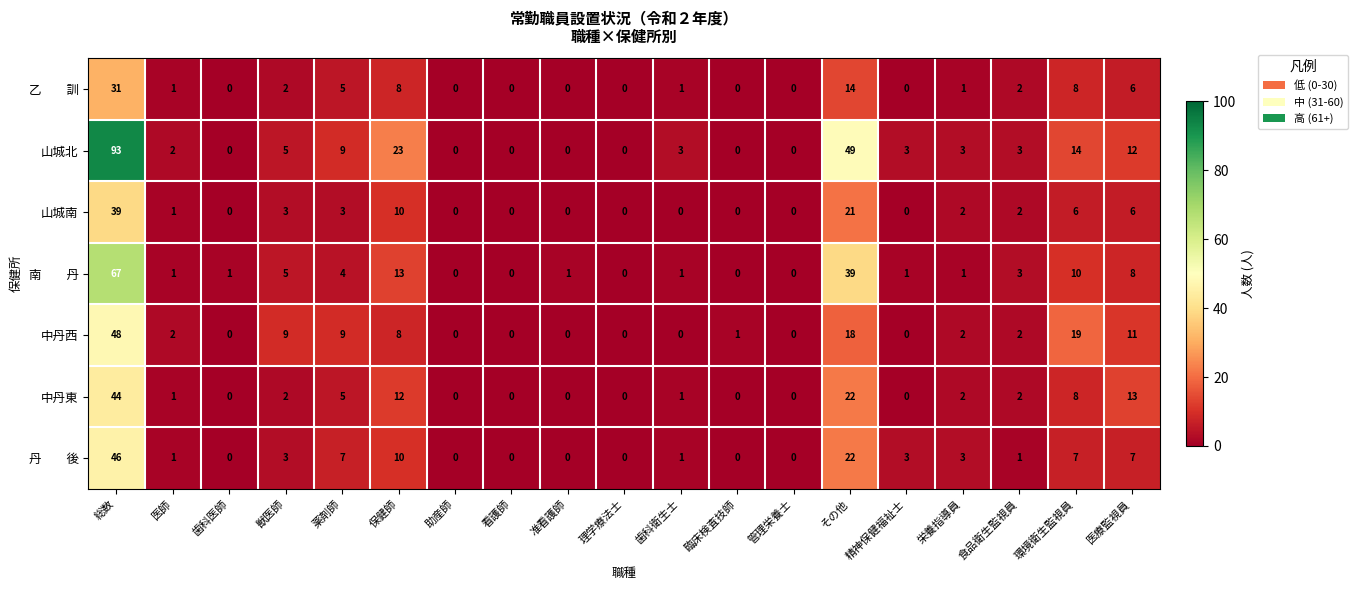

Which series has the largest total across all categories?

山城北